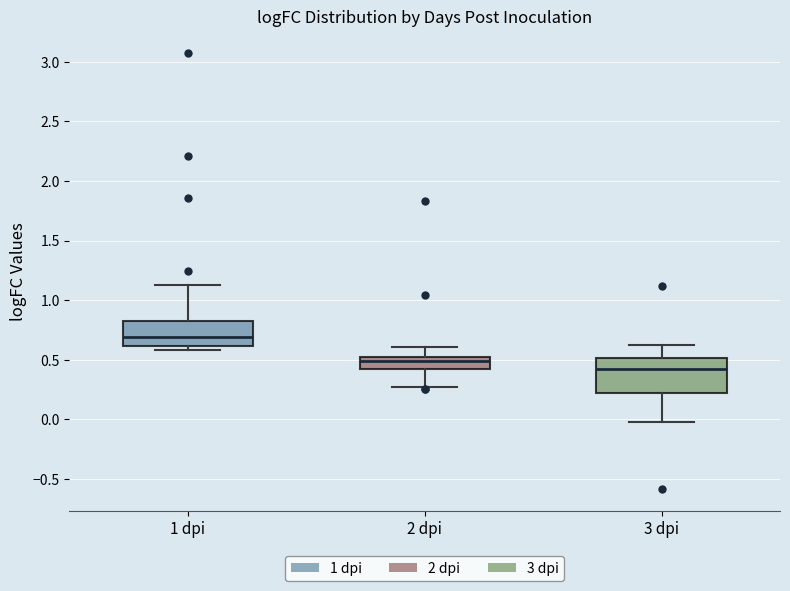

Reading left to right, transcribe this box plot: for each box, give where its median line is, the range the box spans, and where its two whiskers end, as read against the y-axis. The values are not printed on the chart, so give them approximately, as read against the axis.

1 dpi: median 0.70, box 0.60 to 0.80, whiskers 0.60 (just below the box's lower edge) to 1.15
2 dpi: median 0.50 (inside the box), box 0.40 to 0.50, whiskers 0.25 to 0.60
3 dpi: median 0.40, box 0.20 to 0.50, whiskers 0.00 to 0.60